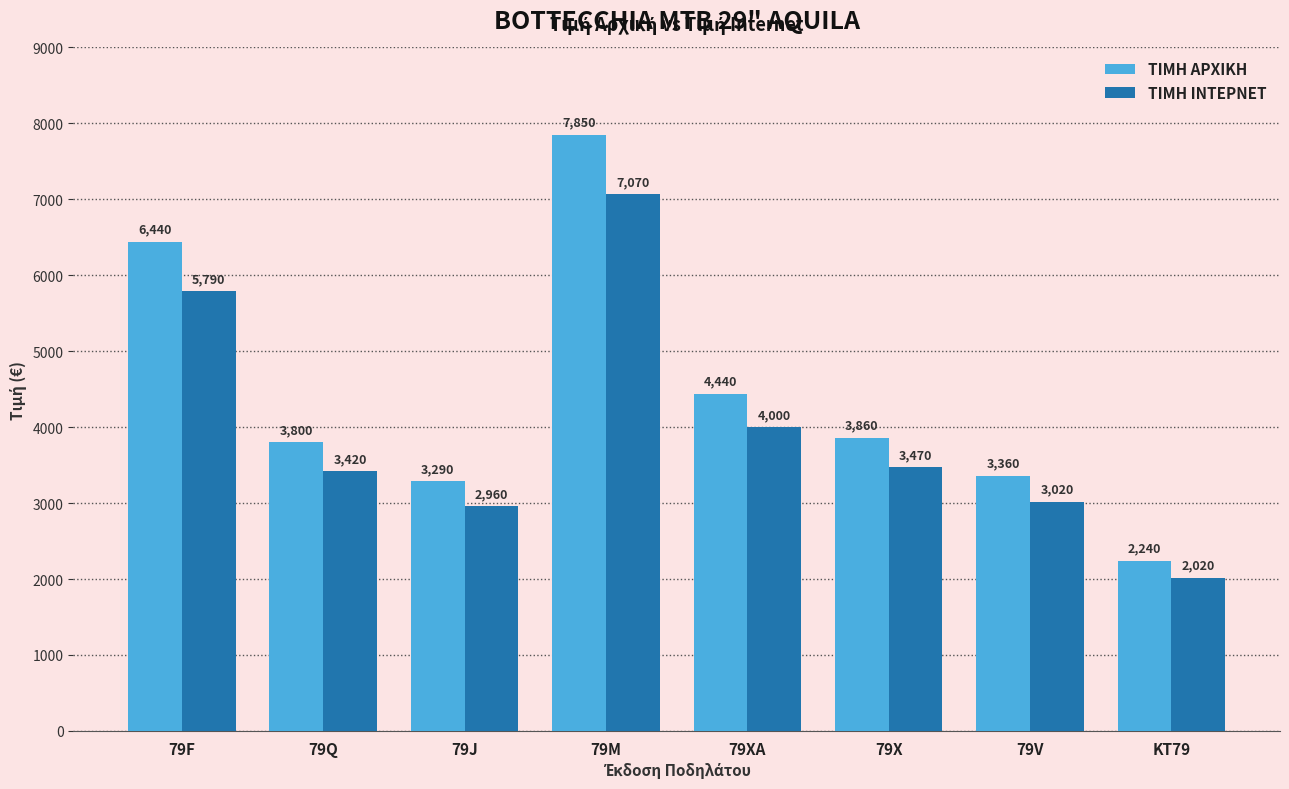

What is the maximum value shown in the chart?

7850